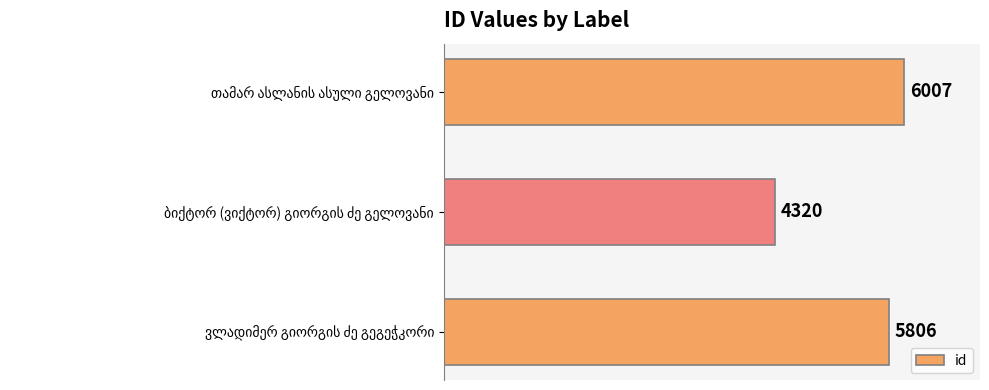

Are the bars grouped side by side (vs. stacked)?

No